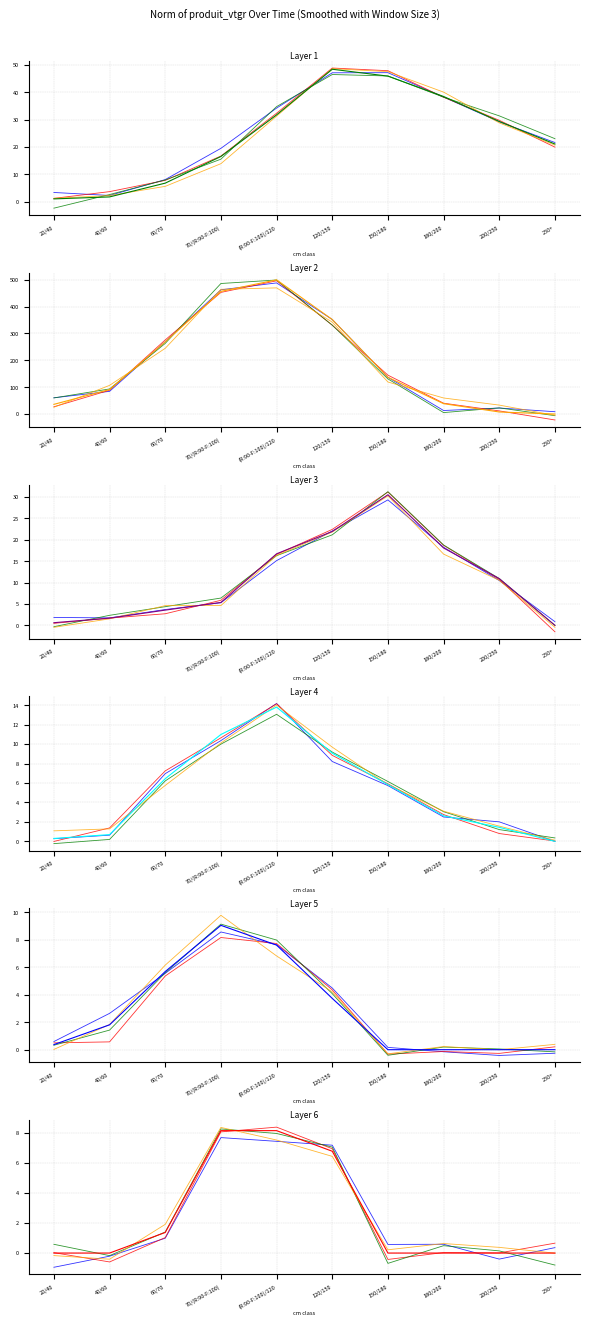

What is the value of the DOUGLAS point at the 5th from the left?

7.0